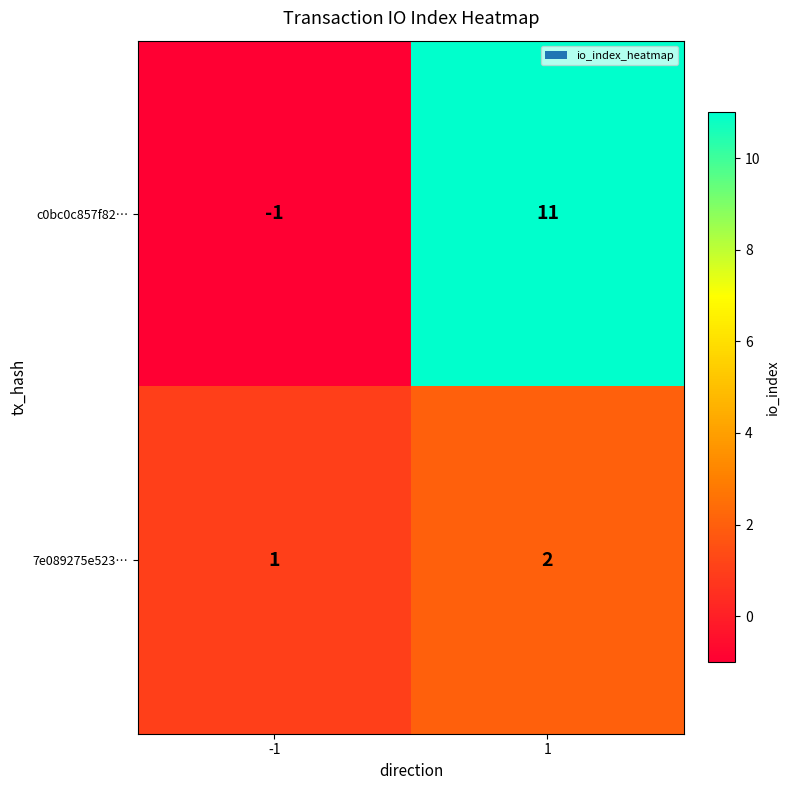

Read the c0bc0c857f82… value at 1, to the nearest 10.

10